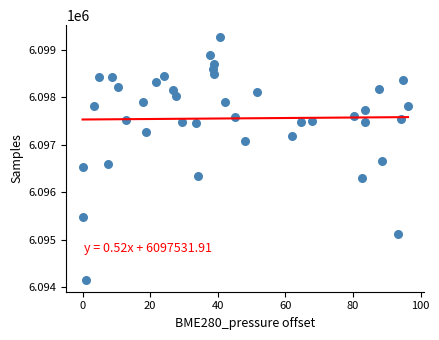

What Y value in the scatter plot is closest to 6096712?

6096654